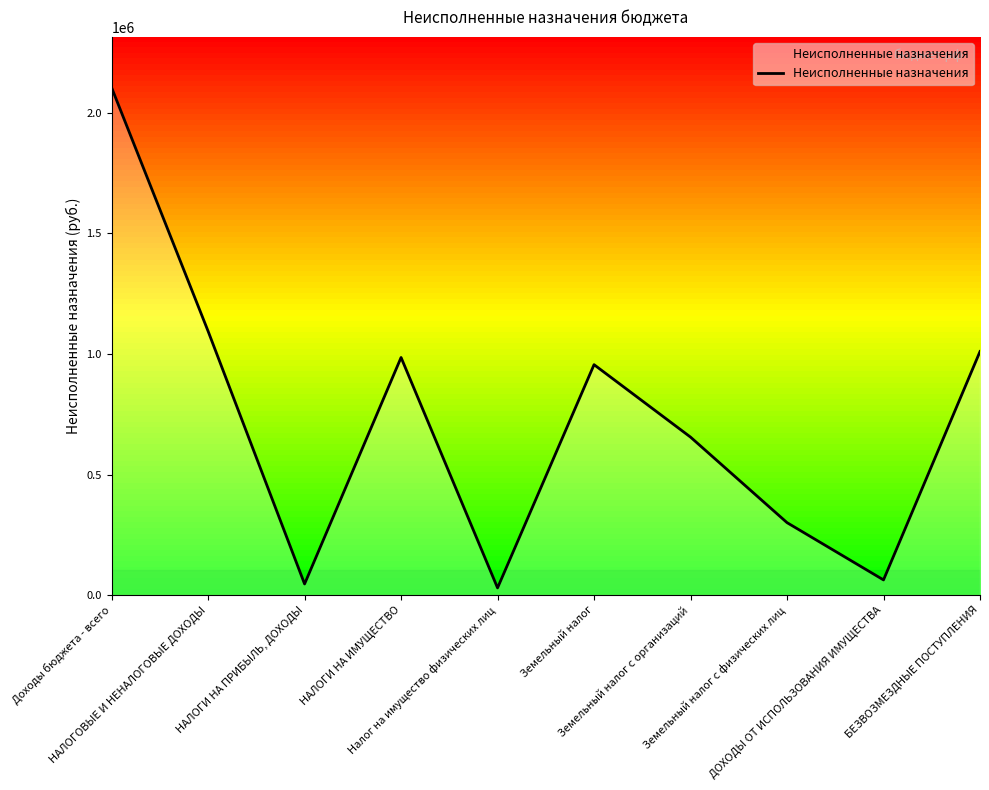

Read the value at Доходы бюджета - всего.

2104137.7